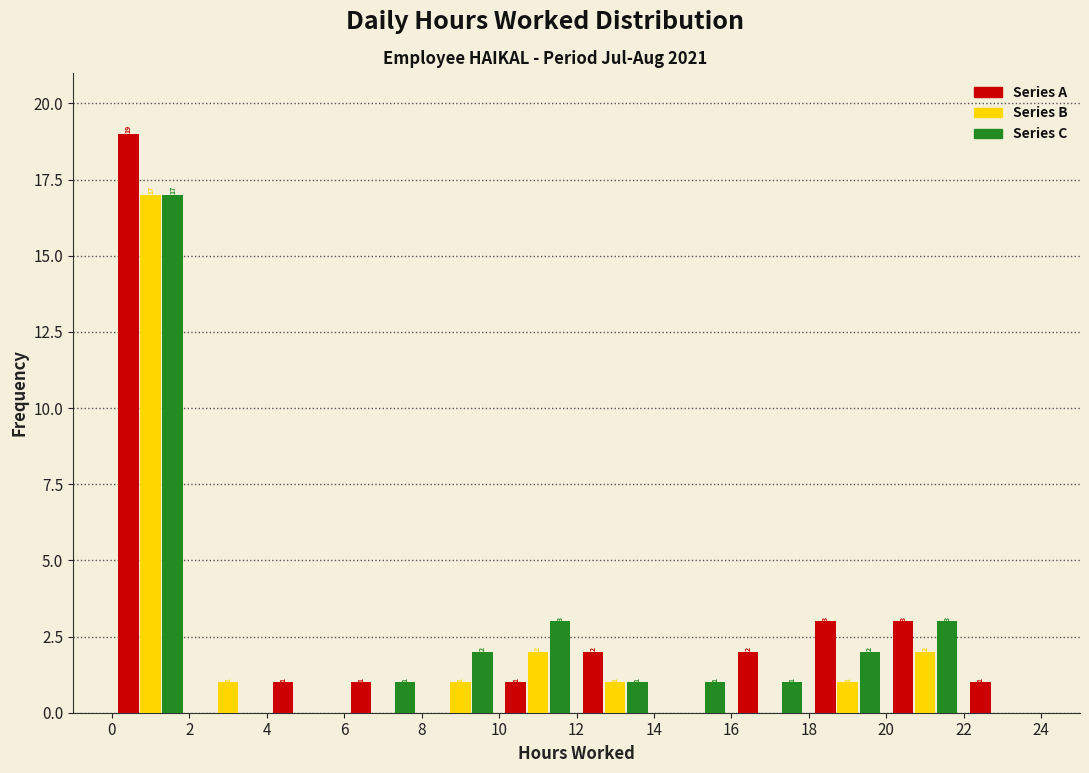

In the Series A series, which range on the x-axis has the tallest bar?

0 to 2